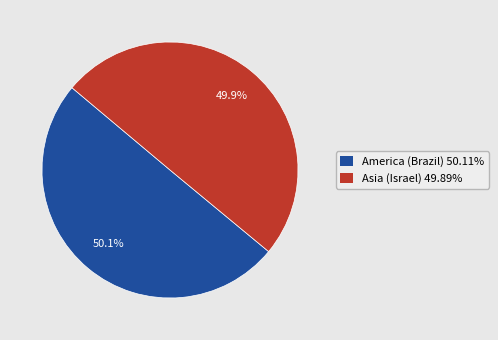

To the nearest percent, what is the average slice percentage?

50%